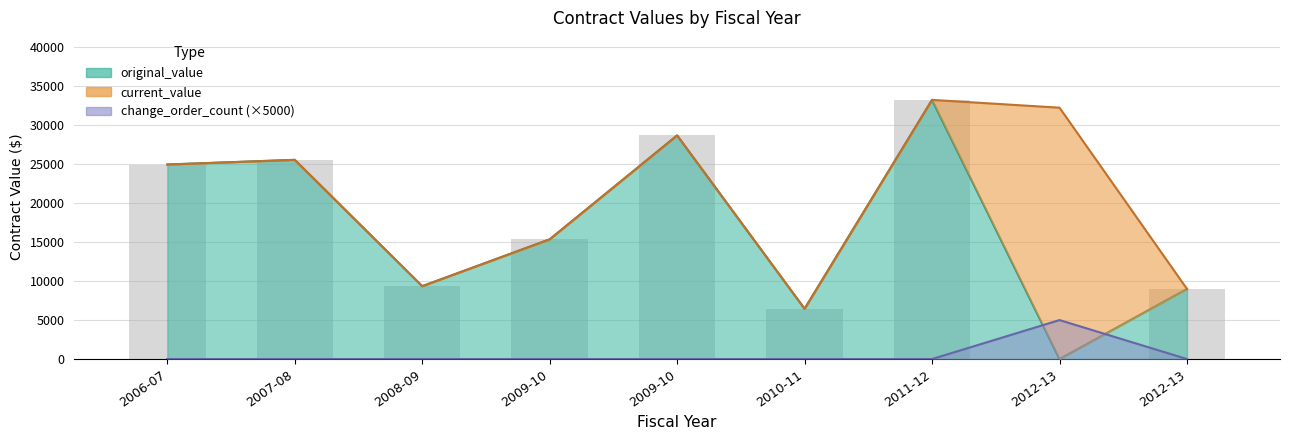

What is the label of the 5th bar from the left?

2009-10